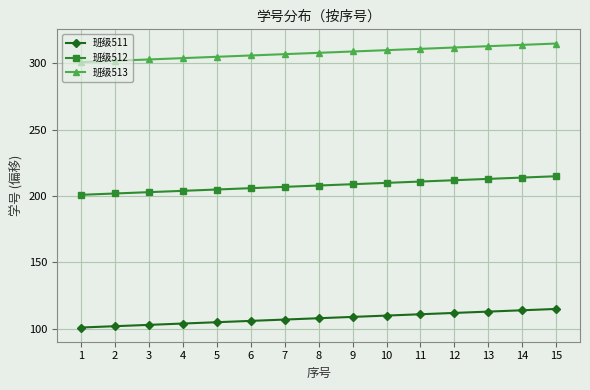

Reading right to left, what are all the values shown in this chart?

班级511: 115	114	113	112	111	110	109	108	107	106	105	104	103	102	101
班级512: 215	214	213	212	211	210	209	208	207	206	205	204	203	202	201
班级513: 315	314	313	312	311	310	309	308	307	306	305	304	303	302	301